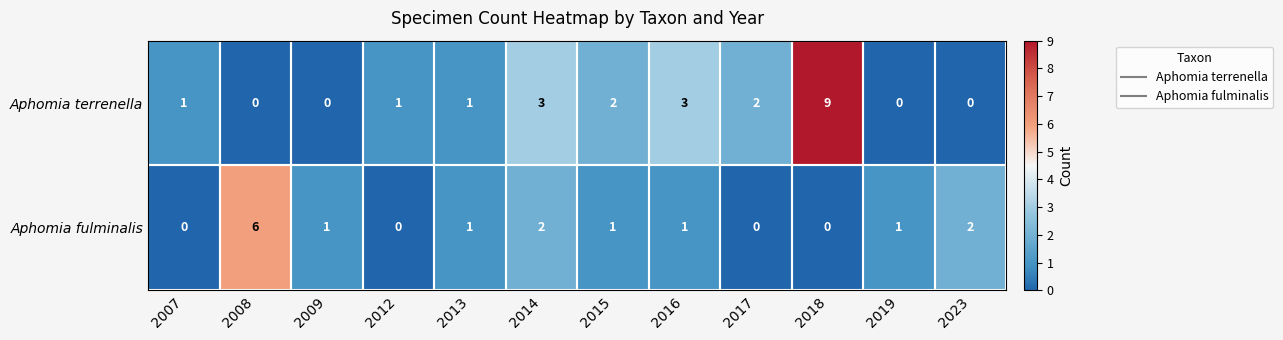

At which category is the sum across all series the highest?

2018